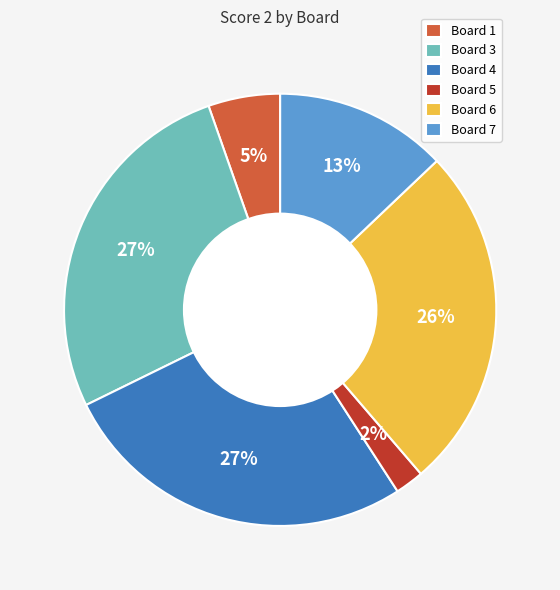

Does any single category account for the majority?

No